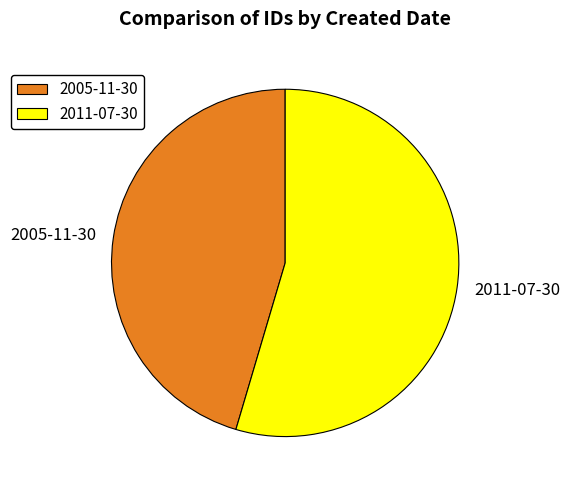

What is the smallest slice in the pie chart?

2005-11-30